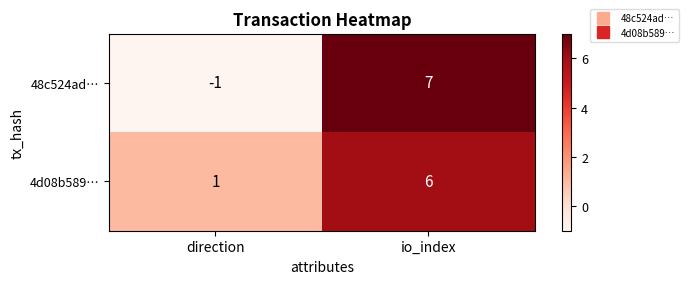

What is the maximum value for 48c524ad…?

7